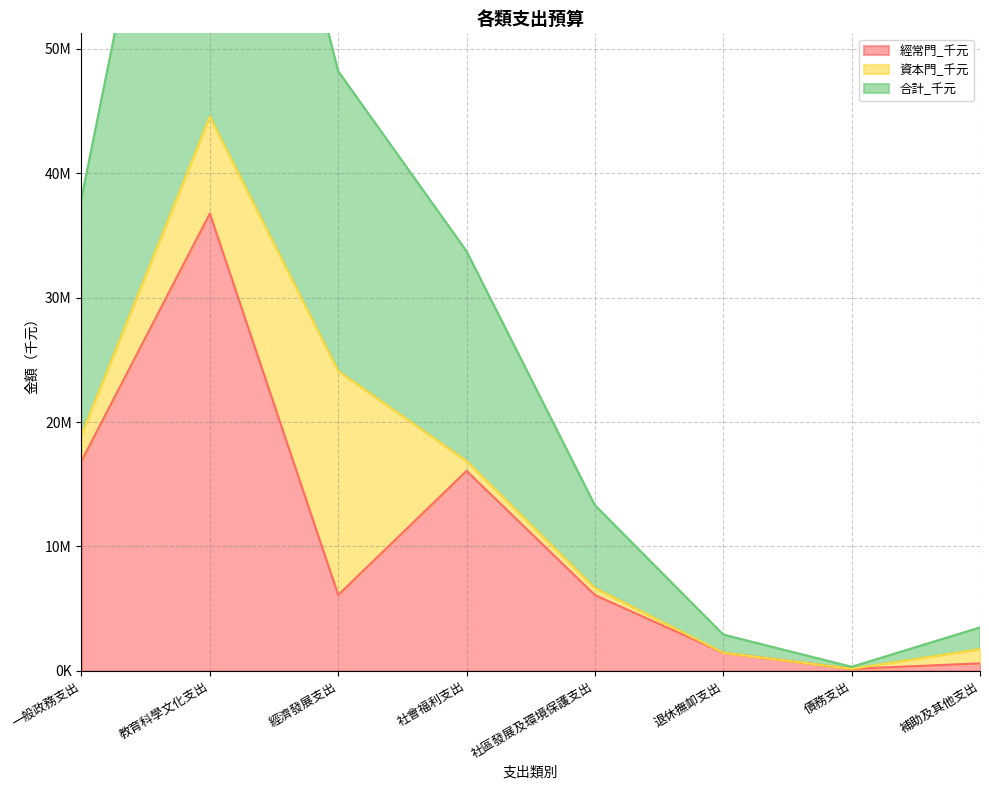

How many data points in 合計_千元 are less than 16866117?

4